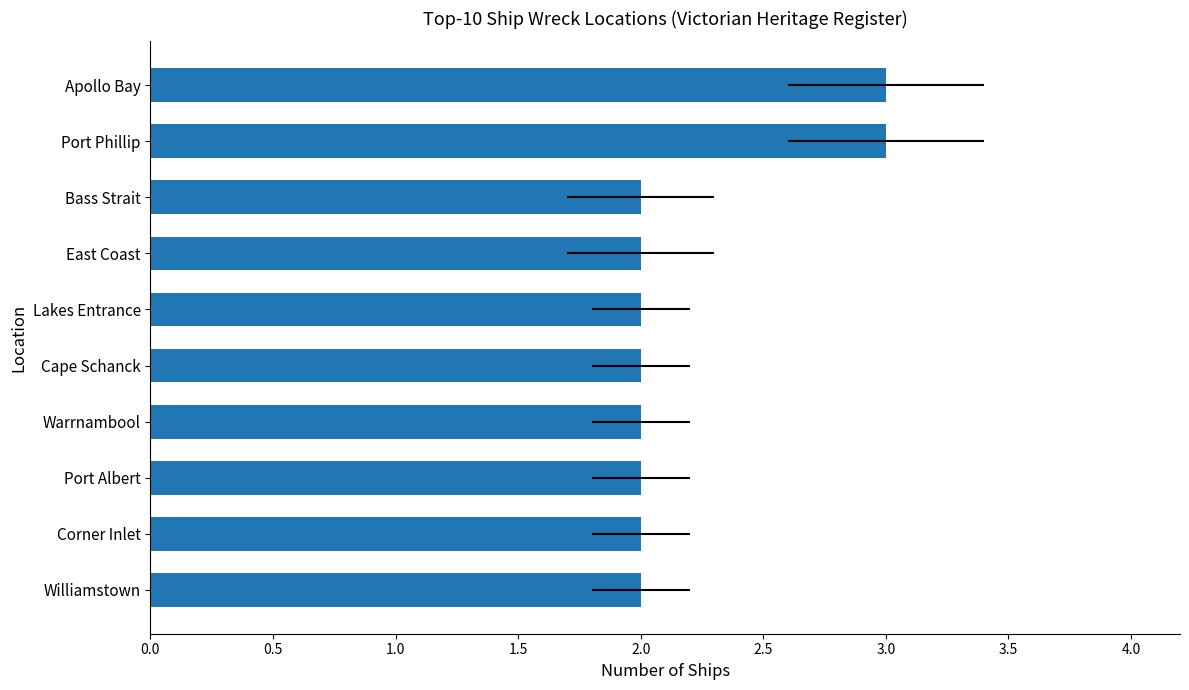

True or false: the data shows 1 at Port Albert.

False